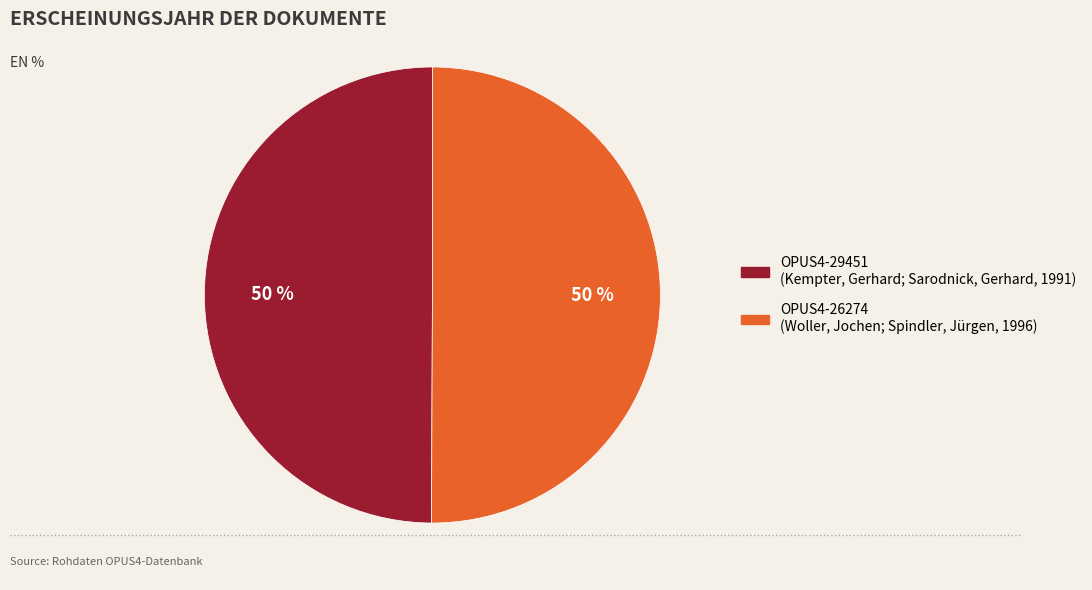

Which category has the smallest portion of the pie?

OPUS4-29451 (1991)